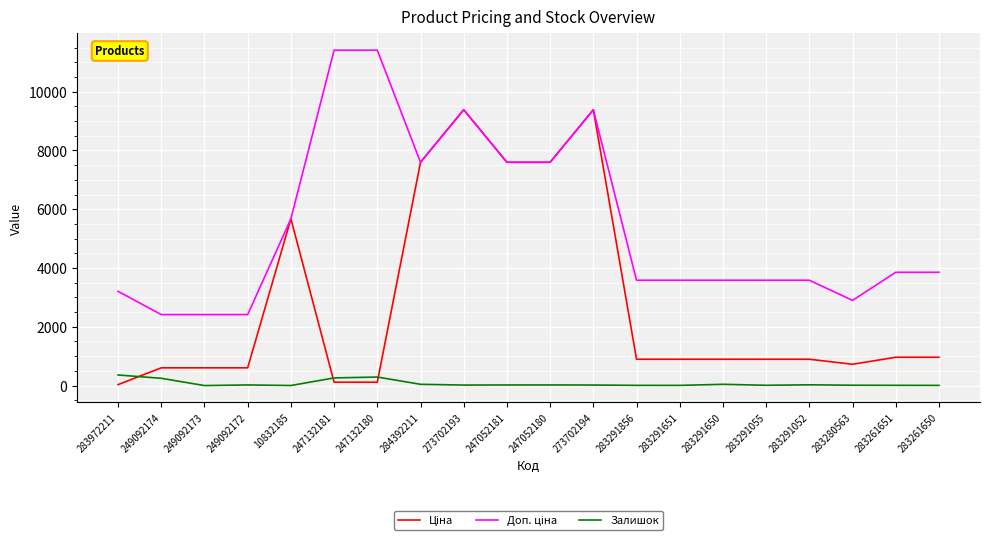

At which label is Доп. ціна closest to 6912?

284392211